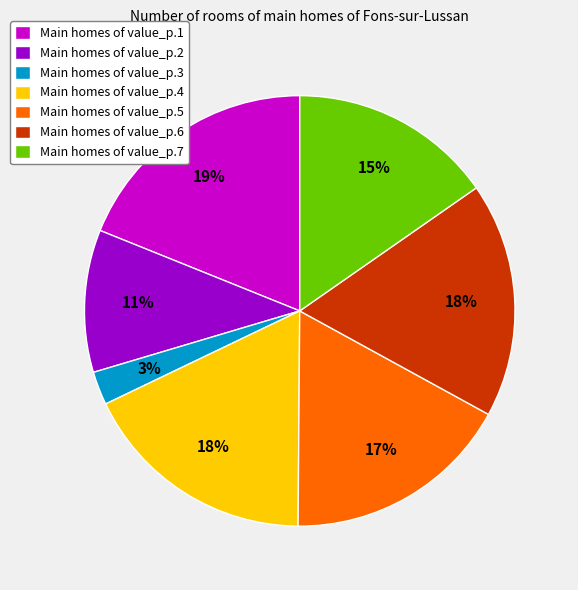

Count the number of slices in the pie.

7